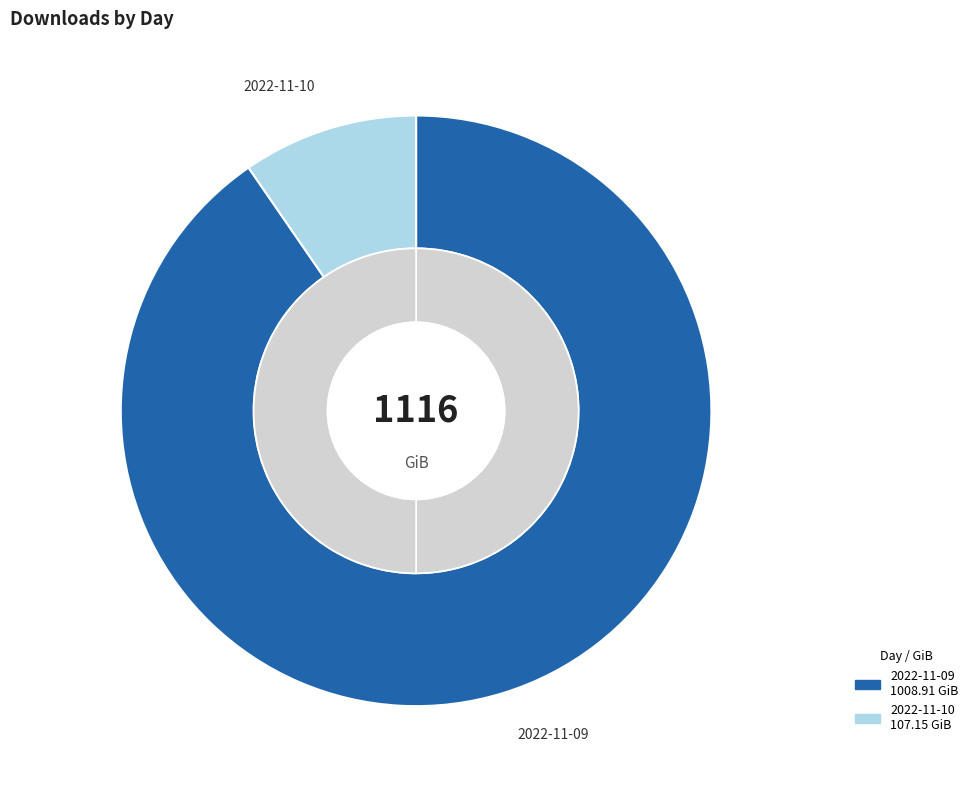

Rank the categories by value from lowest to highest.

2022-11-10, 2022-11-09